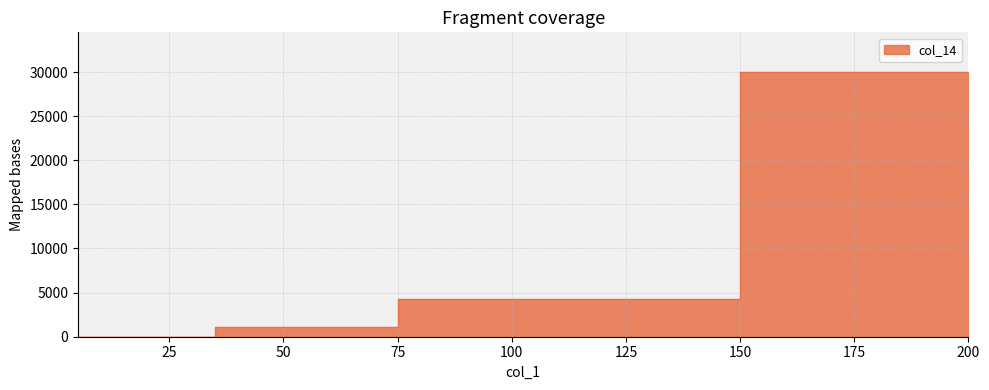

What is the average value?

5892